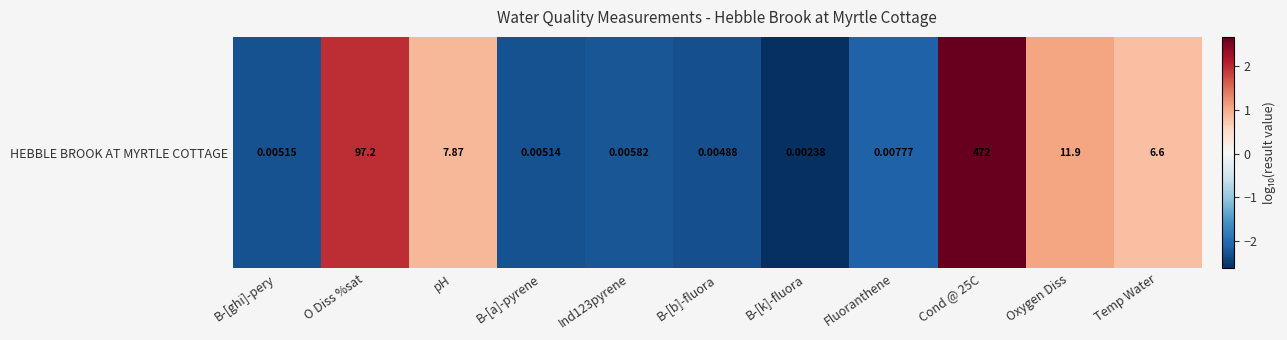

What is the smallest value displayed?

-2.6